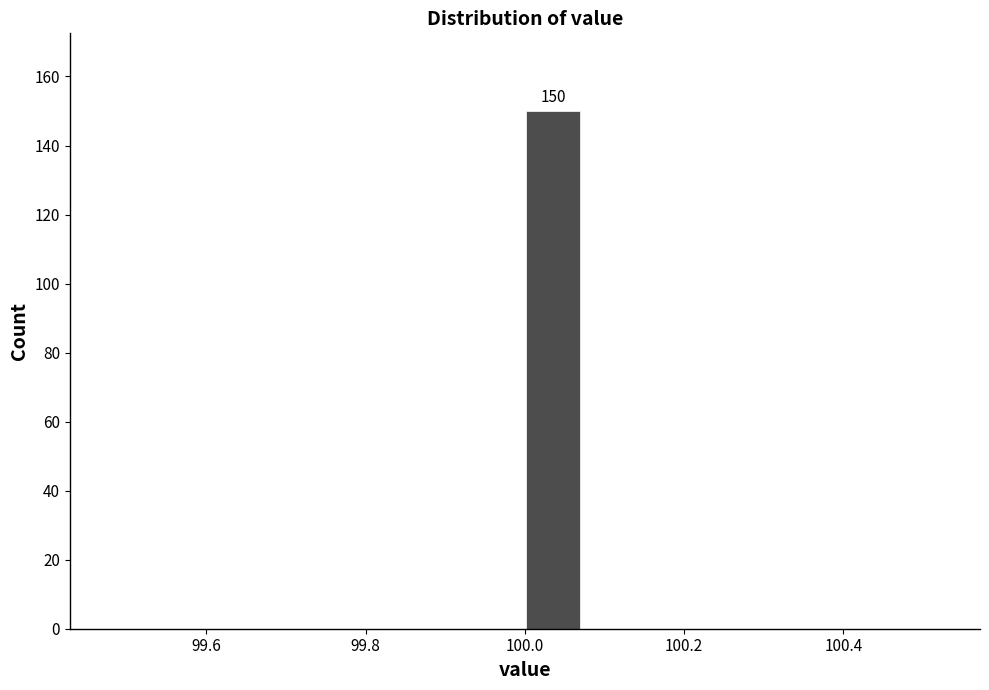

Around what value on the x-axis is the tallest bar? Give the approximate position of its centre, as read against the axis.

100.04